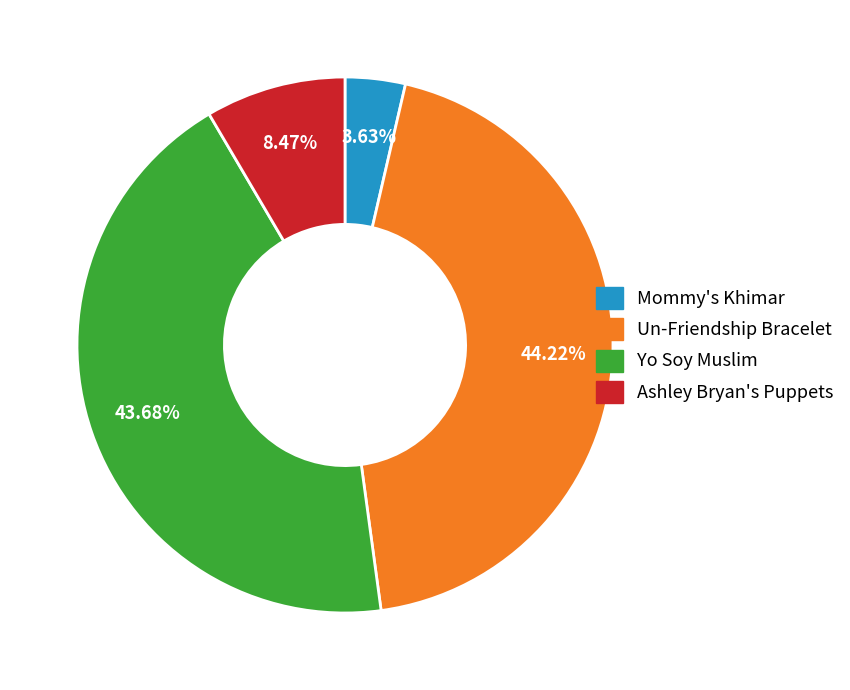

What percentage do Yo Soy Muslim and Mommy's Khimar together represent?

47.3%